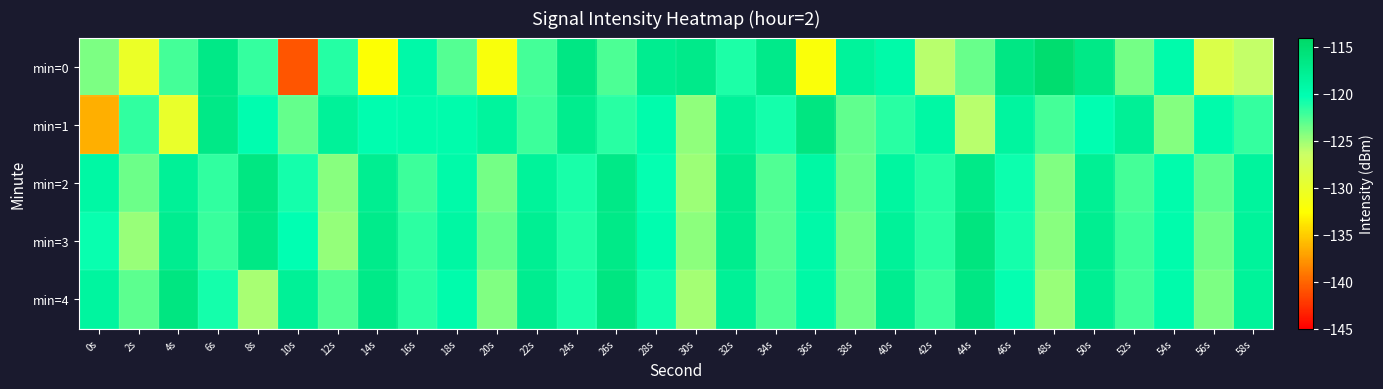

Reading right to left, list all the values displayed in this chart.

min=0: 58s=-126.1	56s=-128.1	54s=-119.6	52s=-123.7	50s=-116.7	48s=-114.8	46s=-116.5	44s=-123.3	42s=-125.8	40s=-119.5	38s=-118.4	36s=-131.9	34s=-117.0	32s=-121.1	30s=-117.0	28s=-117.5	26s=-122.5	24s=-116.5	22s=-122.3	20s=-131.9	18s=-122.8	16s=-119.4	14s=-132.3	12s=-121.3	10s=-140.8	8s=-121.8	6s=-116.7	4s=-122.3	2s=-130.1	0s=-123.9
min=1: 58s=-121.8	56s=-119.6	54s=-124.2	52s=-117.9	50s=-120.1	48s=-122.3	46s=-118.7	44s=-125.8	42s=-119.2	40s=-121.5	38s=-123.1	36s=-116.3	34s=-120.9	32s=-118.2	30s=-124.6	28s=-119.8	26s=-121.4	24s=-117.3	22s=-122.1	20s=-118.5	18s=-119.7	16s=-119.7	14s=-120.0	12s=-118.2	10s=-123.2	8s=-120.0	6s=-116.7	4s=-129.9	2s=-121.7	0s=-136.4
min=2: 58s=-118.5	56s=-123.2	54s=-119.7	52s=-122.3	50s=-117.8	48s=-124.1	46s=-120.6	44s=-116.9	42s=-121.3	40s=-118.8	38s=-123.4	36s=-119.1	34s=-122.6	32s=-117.2	30s=-124.9	28s=-120.4	26s=-116.7	24s=-121.0	22s=-118.3	20s=-123.8	18s=-119.5	16s=-122.1	14s=-117.6	12s=-124.3	10s=-120.8	8s=-116.4	6s=-121.7	4s=-118.1	2s=-123.5	0s=-119.2
min=3: 58s=-118.4	56s=-123.6	54s=-119.8	52s=-122.1	50s=-117.6	48s=-124.4	46s=-120.9	44s=-116.1	42s=-121.5	40s=-118.2	38s=-123.7	36s=-119.4	34s=-122.8	32s=-117.3	30s=-124.5	28s=-120.0	26s=-116.8	24s=-121.2	22s=-117.7	20s=-123.3	18s=-119.0	16s=-121.6	14s=-117.1	12s=-124.7	10s=-120.2	8s=-116.6	6s=-121.9	4s=-117.4	2s=-124.8	0s=-120.5
min=4: 58s=-118.3	56s=-124.0	54s=-119.6	52s=-122.2	50s=-117.7	48s=-124.8	46s=-120.3	44s=-116.5	42s=-121.9	40s=-117.4	38s=-123.6	36s=-119.3	34s=-122.5	32s=-118.0	30s=-125.2	28s=-120.7	26s=-116.2	24s=-121.0	22s=-117.5	20s=-124.1	18s=-119.8	16s=-121.4	14s=-116.9	12s=-122.6	10s=-118.1	8s=-125.3	6s=-120.8	4s=-116.3	2s=-123.0	0s=-118.7